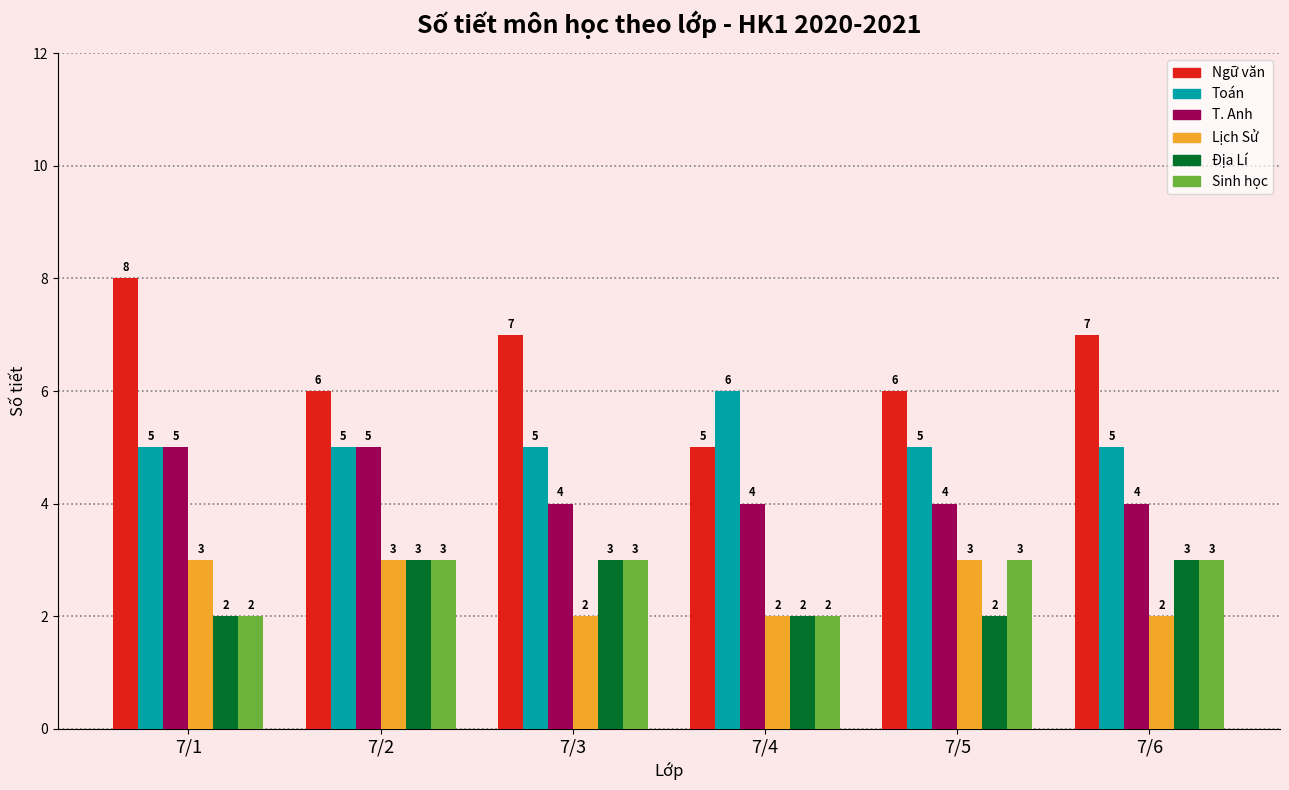

What is the maximum value shown in the chart?

8